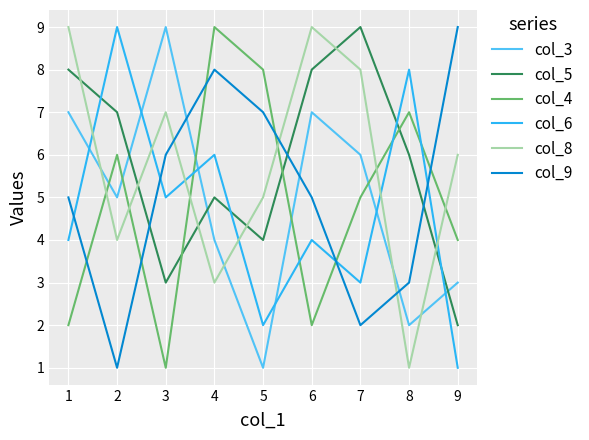

Between 4 and 7, which series saw the biggest shift?

col_9